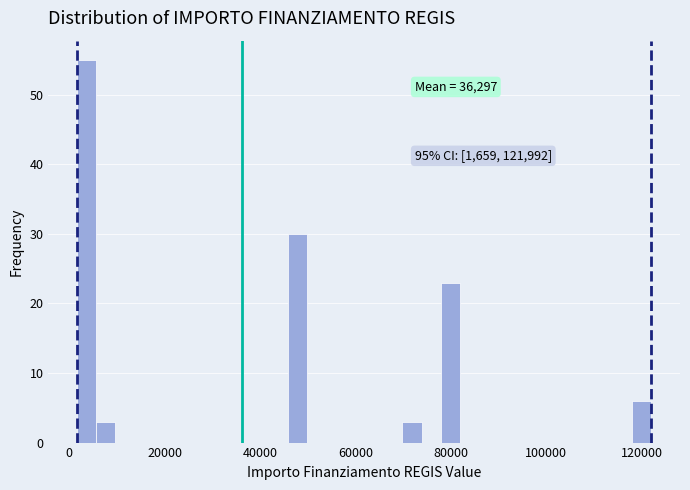

Read against the x-axis, roughly where is the centre of the tallest bar?

4000